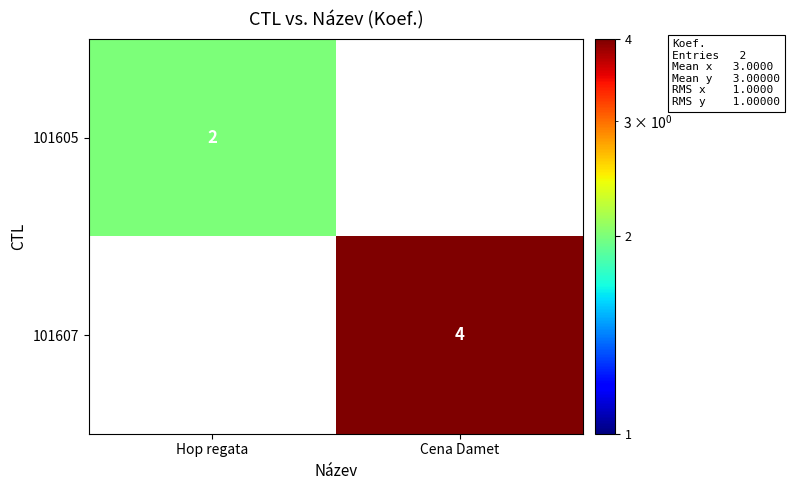

Is it true that 101605 equals 2 at Hop regata?

True